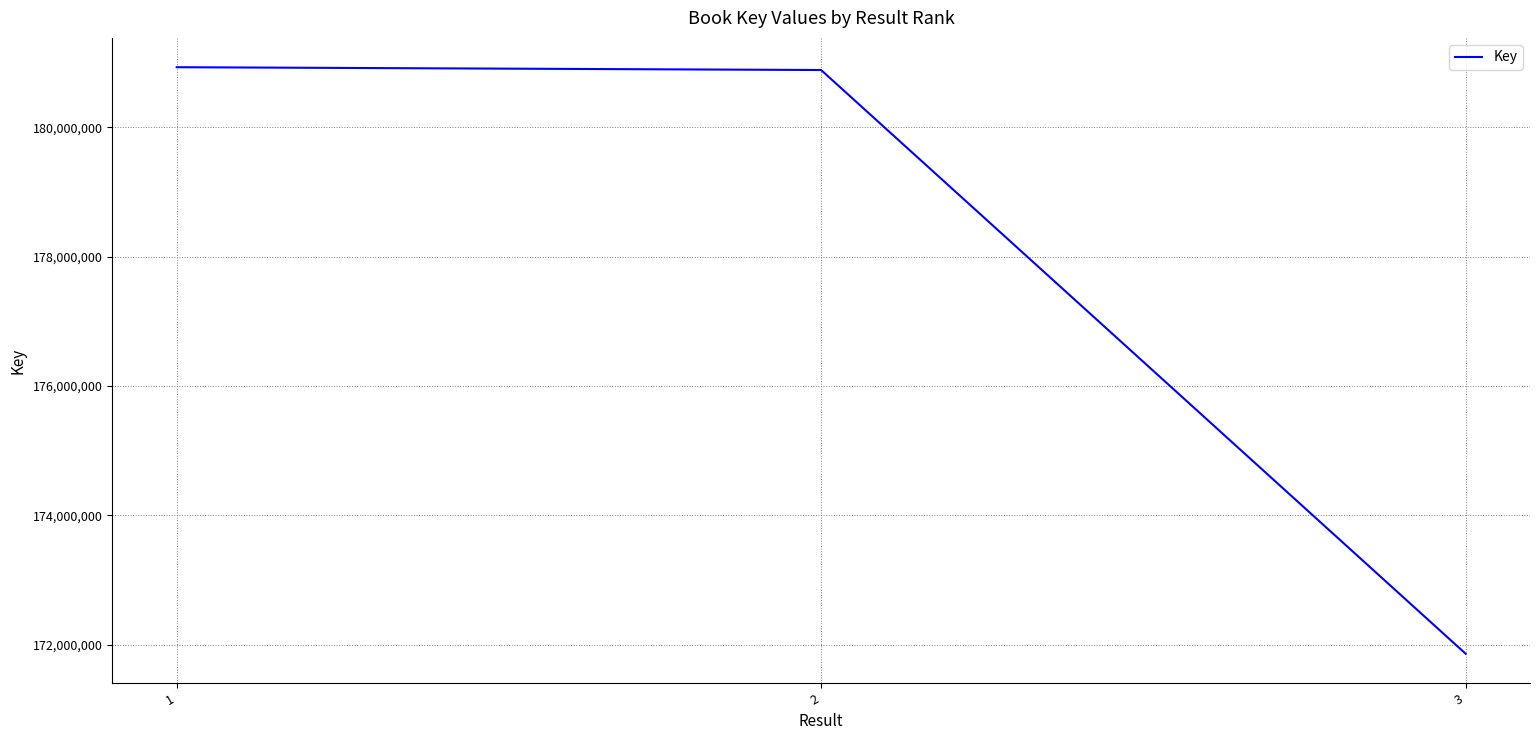

The value at 2 is 180885772. True or false?

True